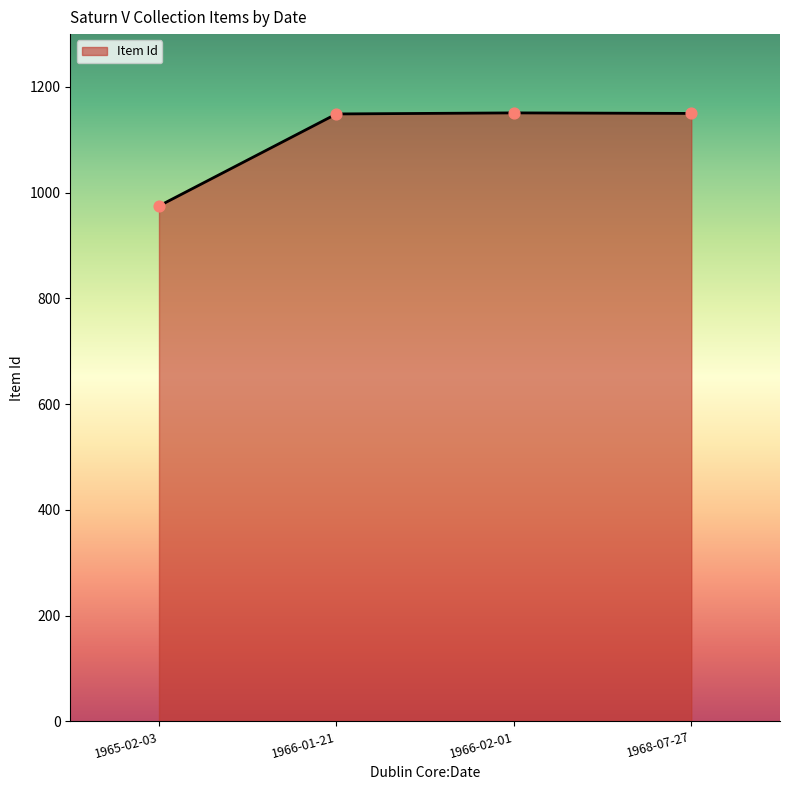

What is the ratio of the value at 1968-07-27 to the value at 1966-02-01?

1.0